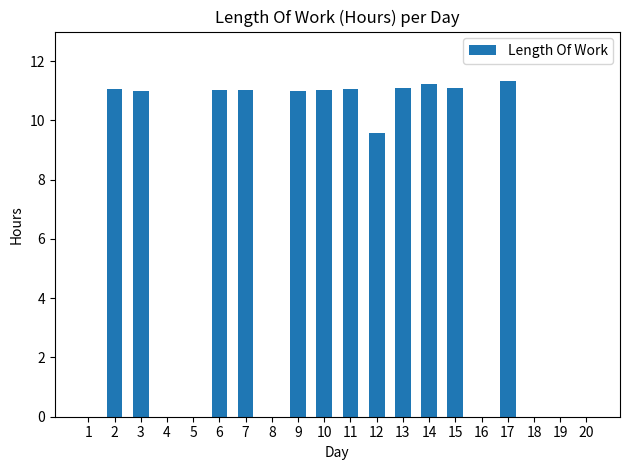

What is the average value?

6.6